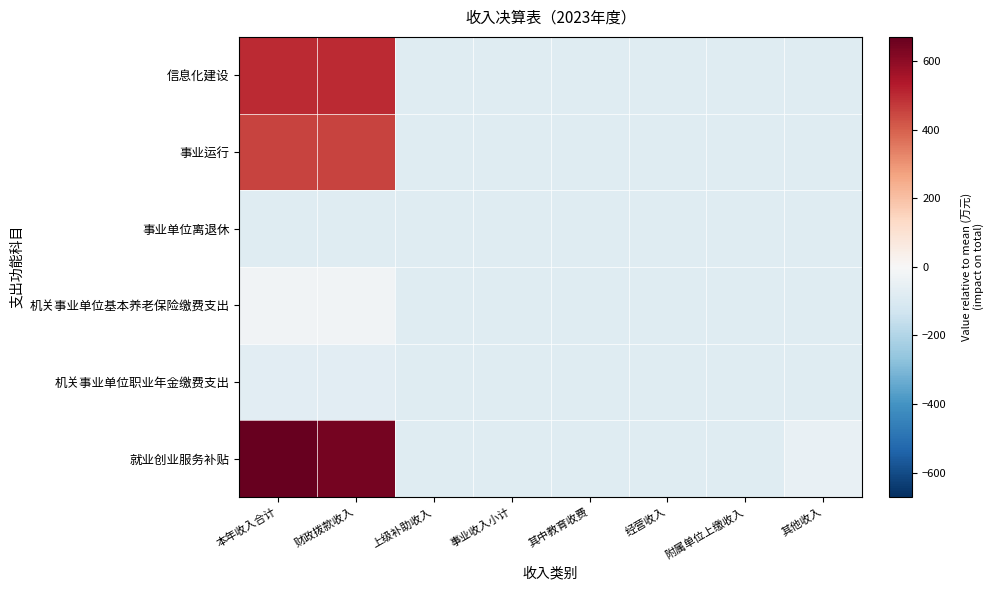

At which category is the sum across all series the highest?

本年收入合计